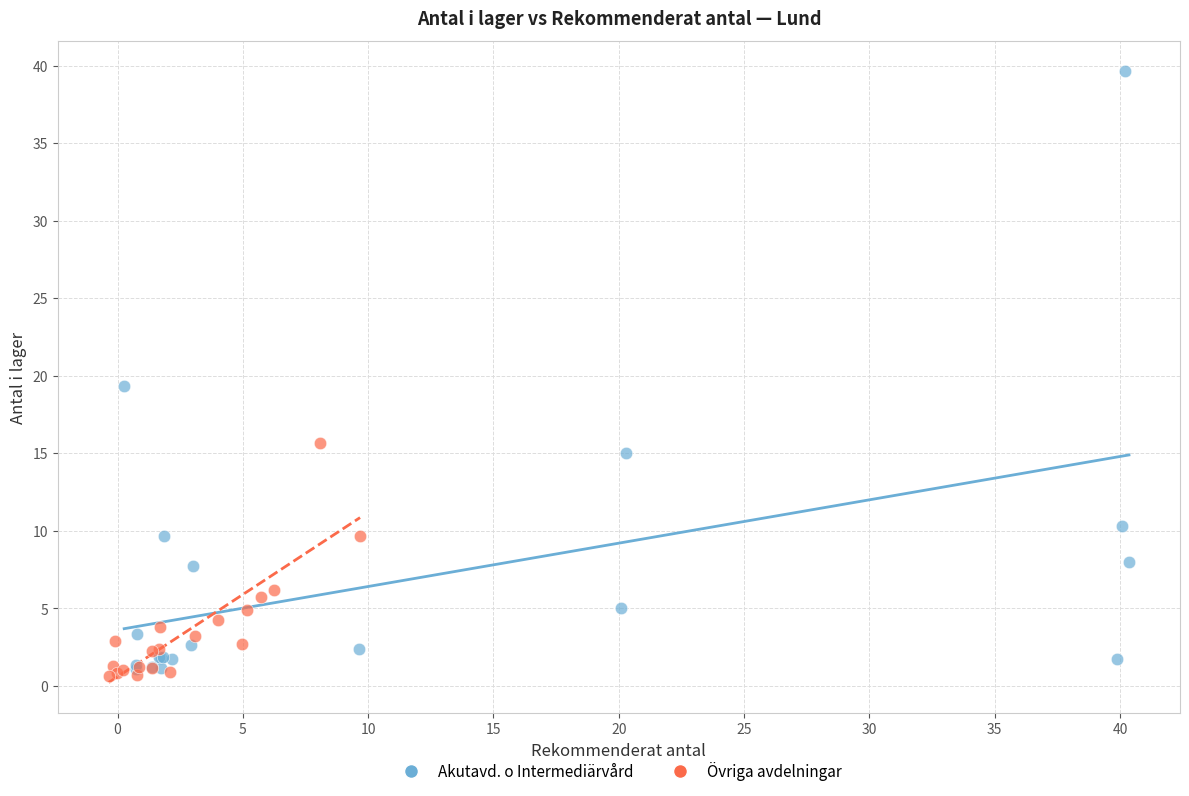

Which series has the largest Y range (max minus min)?

Akutavd. o Intermediärvård